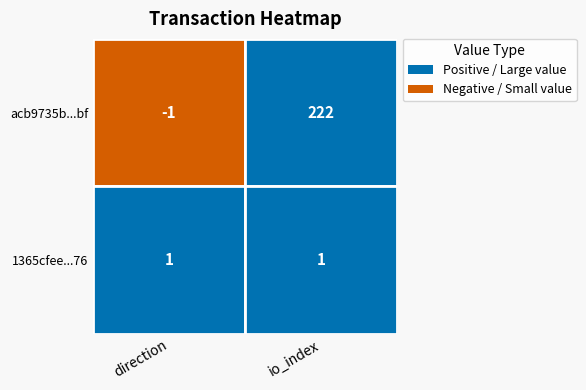

How many series are shown in this chart?

2